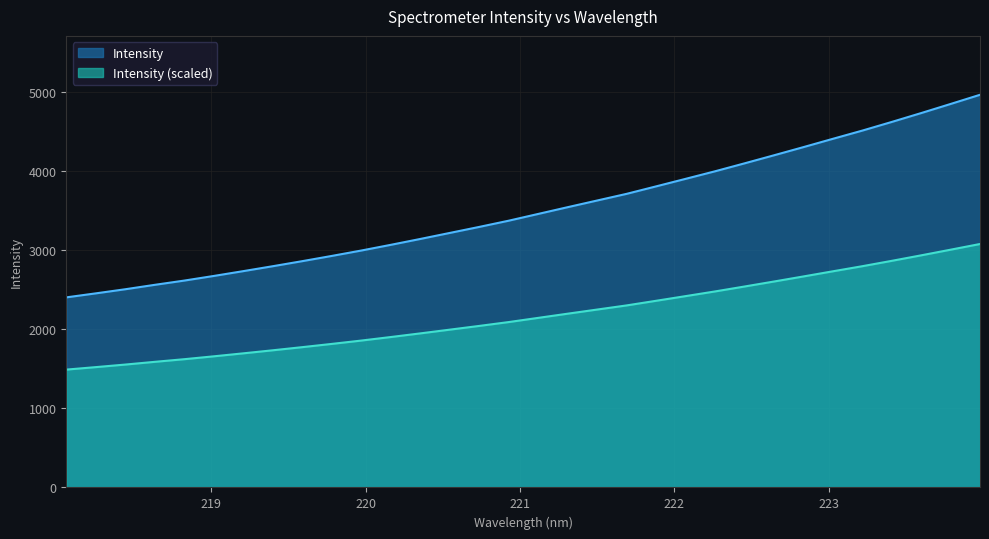

Rank the categories by value from lowest to highest.

218.0596, 218.2508, 218.442, 218.6332, 218.8244, 219.0156, 219.2067, 219.3979, 219.589, 219.7801, 219.9712, 220.1623, 220.3533, 220.5444, 220.7354, 220.9264, 221.1174, 221.3083, 221.4993, 221.6902, 221.8812, 222.0721, 222.263, 222.4538, 222.6447, 222.8355, 223.0264, 223.2172, 223.408, 223.5987, 223.7895, 223.9802